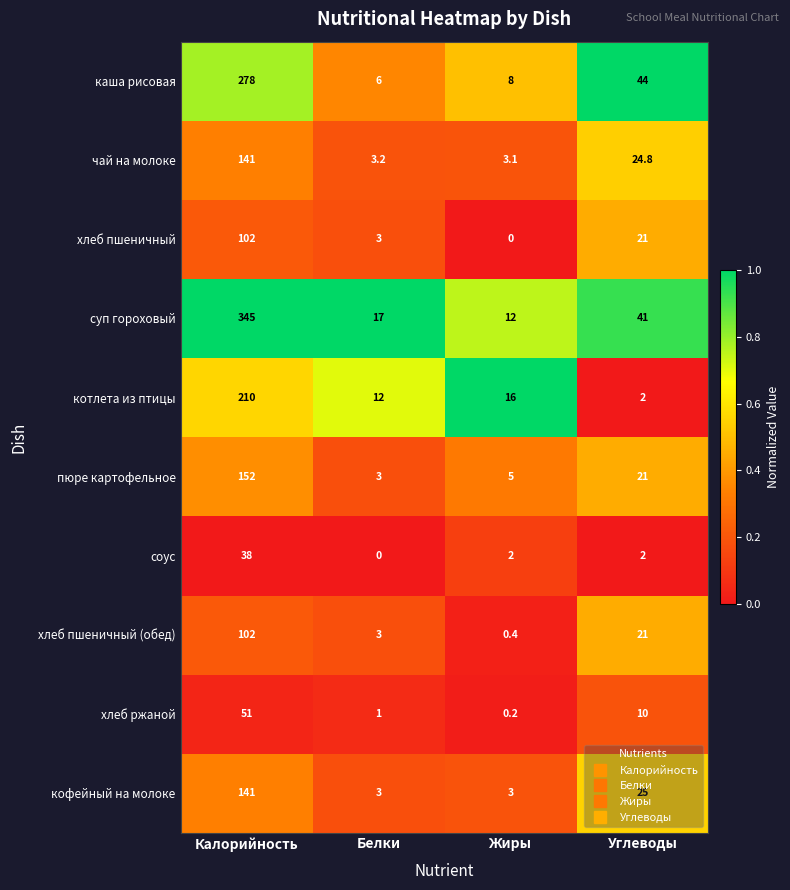

True or false: хлеб ржаной has a value of 51.0 at Калорийность.

True